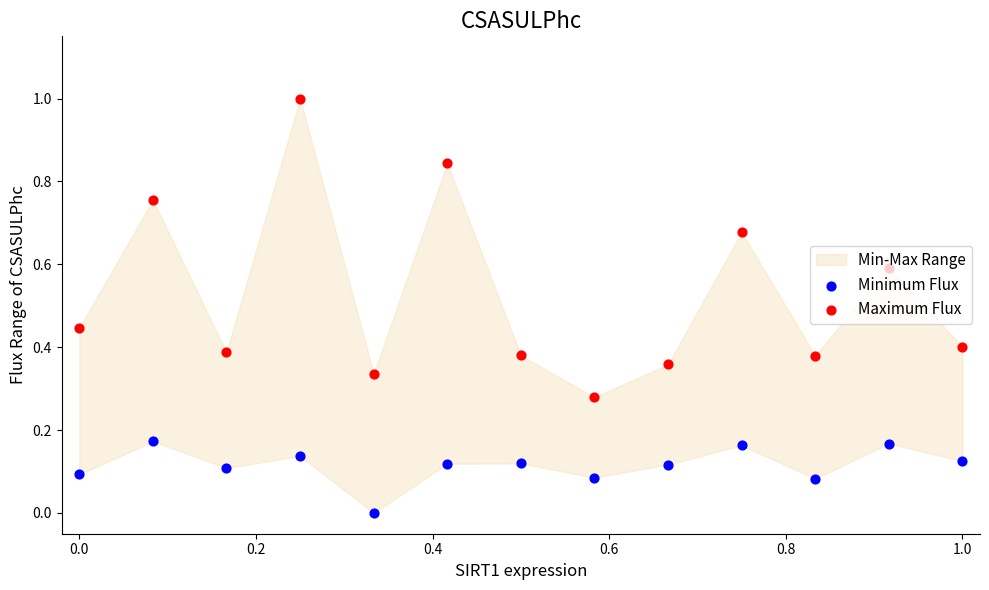

Which series contains the lowest Y value?

Minimum Flux